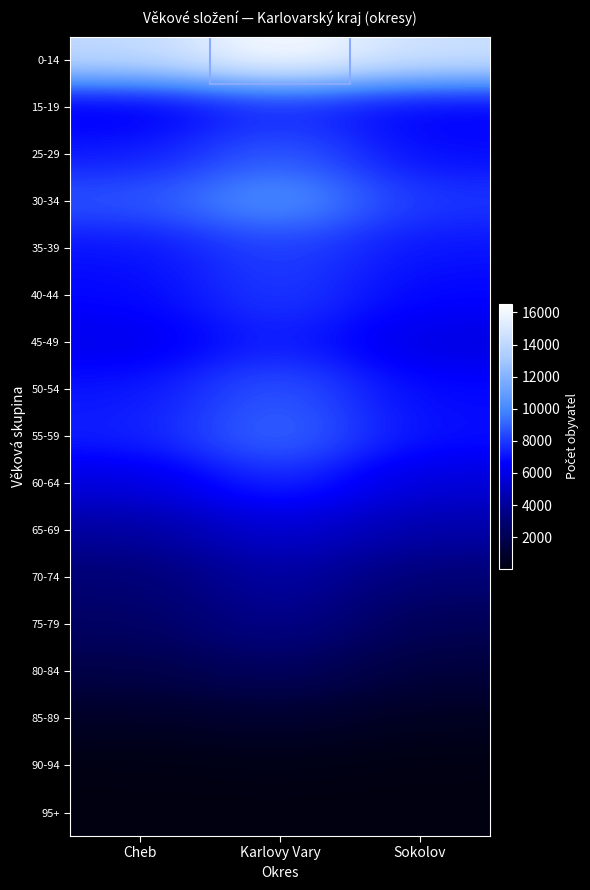

What is the difference between the highest and lowest values at Karlovy Vary?

16492